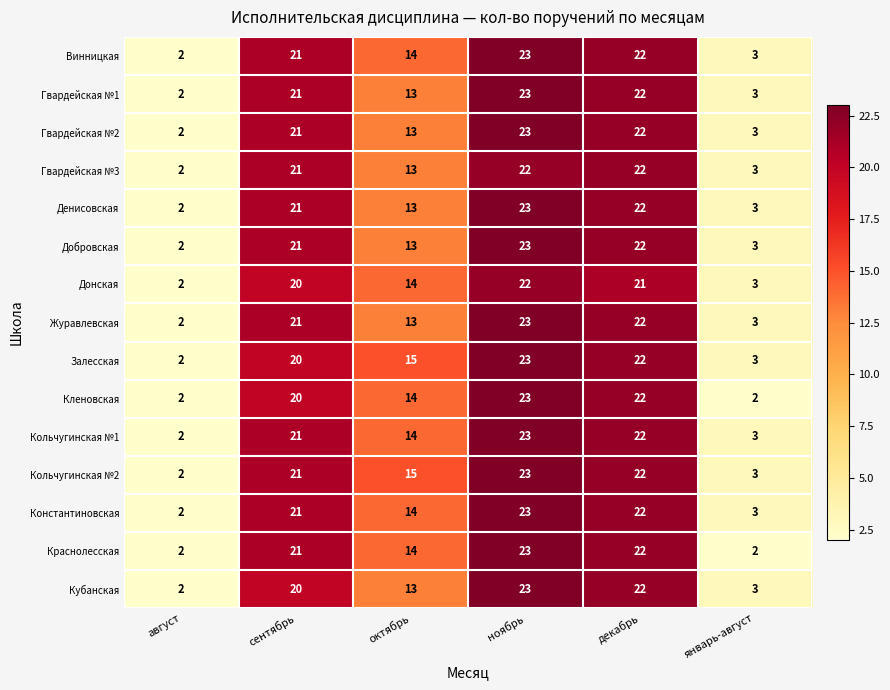

What is the maximum value shown in the chart?

23